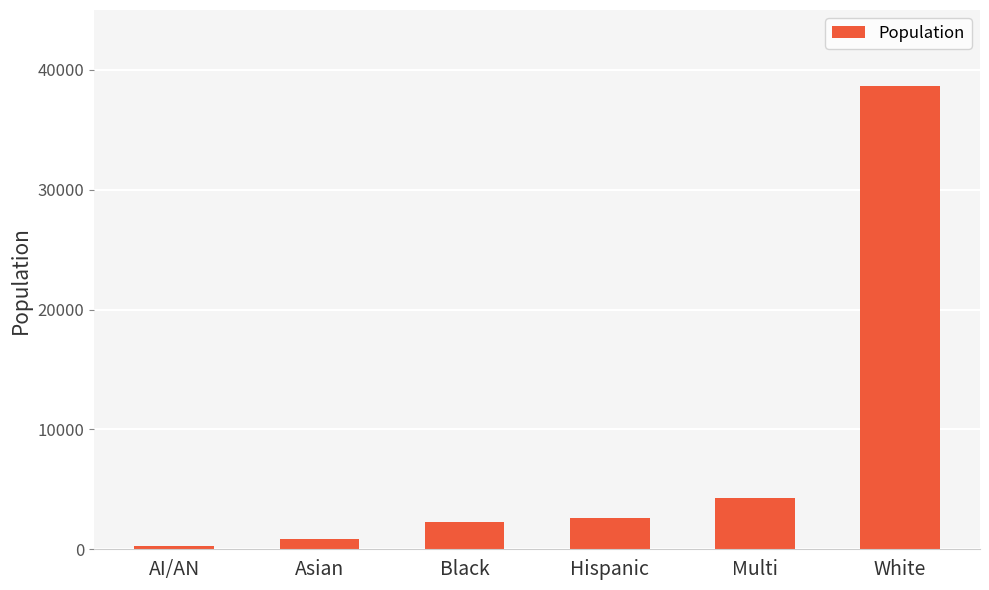

What is the average value?

8149.2